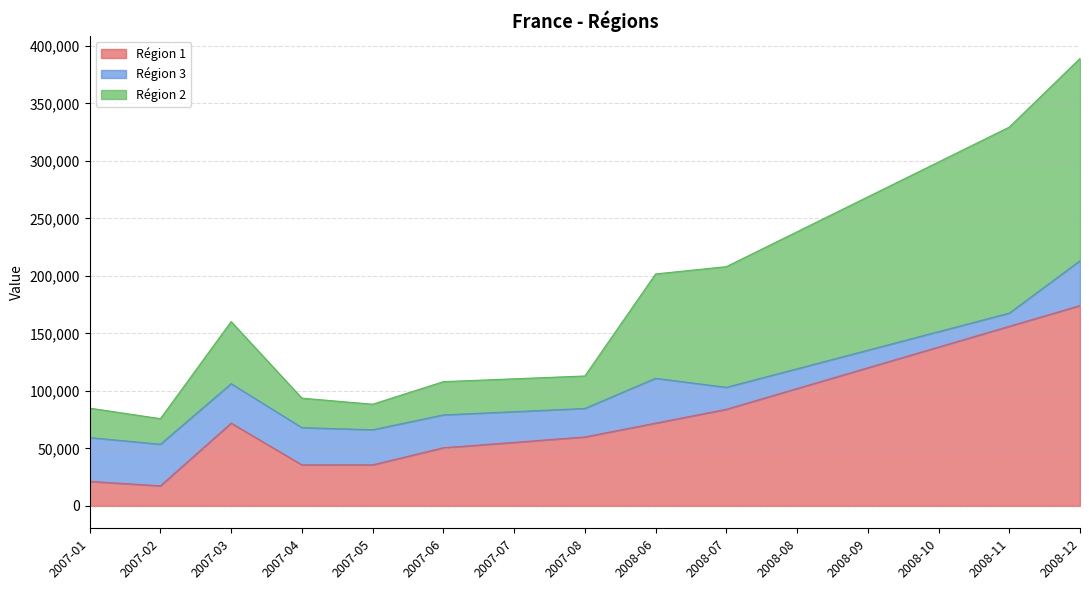

What is the total value across all series at 2008-09?

268753.6